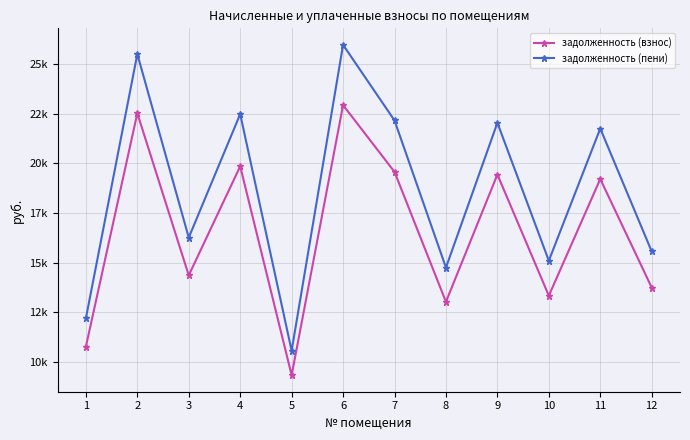

At which category is the sum across all series the highest?

6